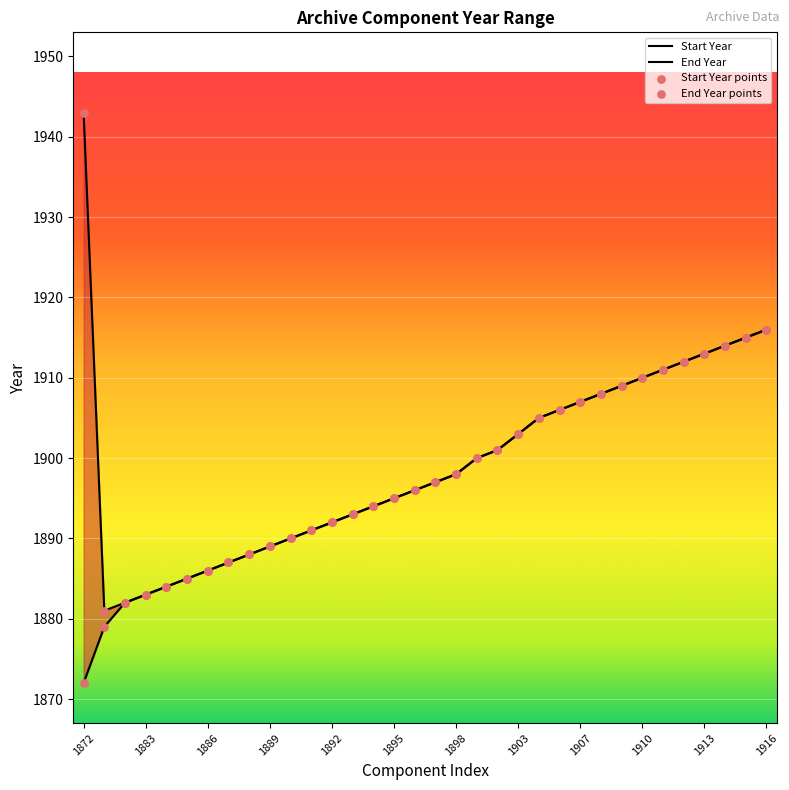

Which series contains the highest Y value?

End Year